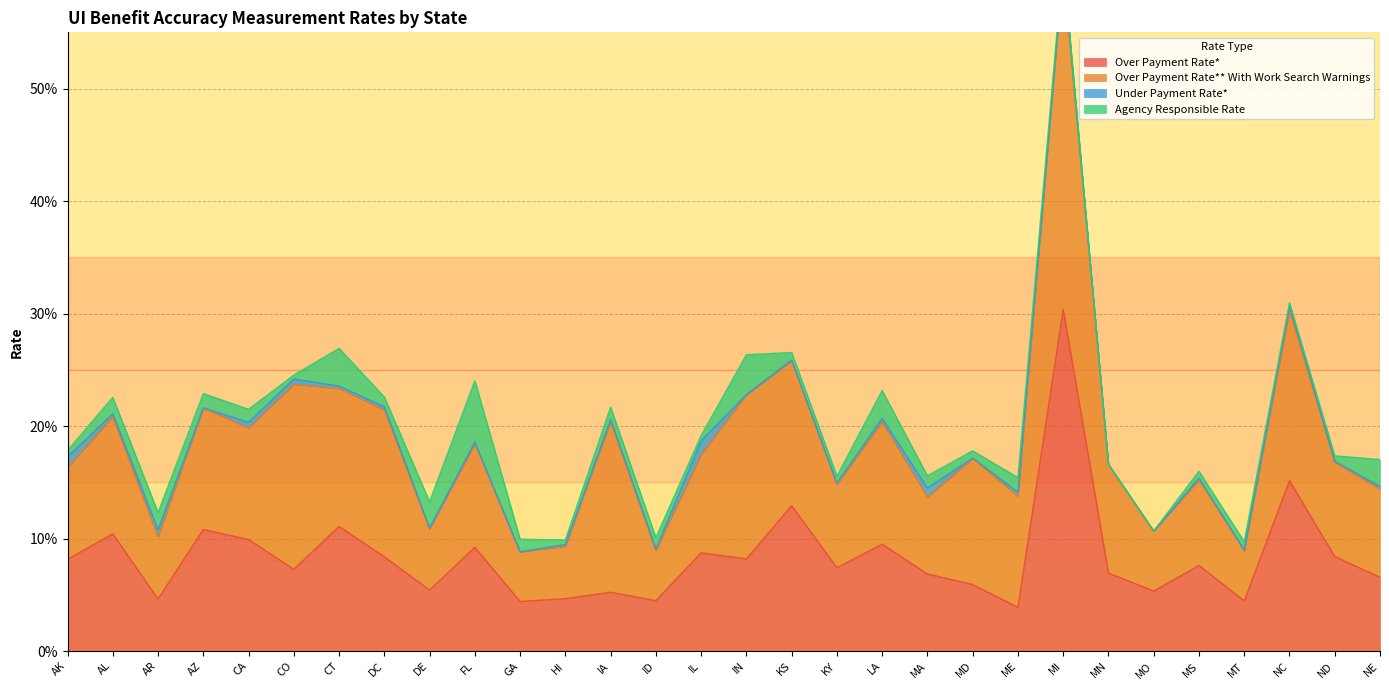

What is the label of the 2nd point from the right?

ND